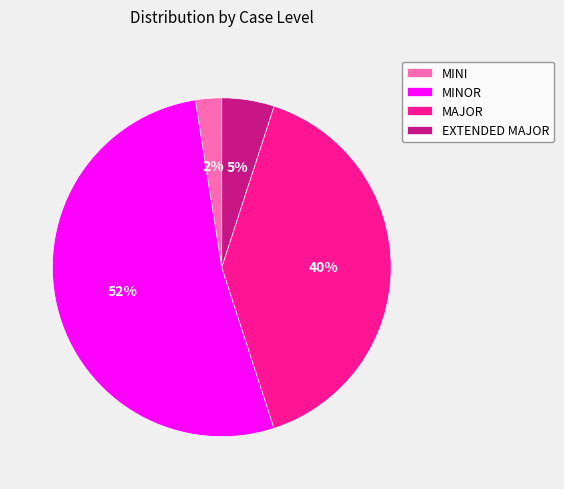

Between MAJOR and MINOR, which is larger?

MINOR